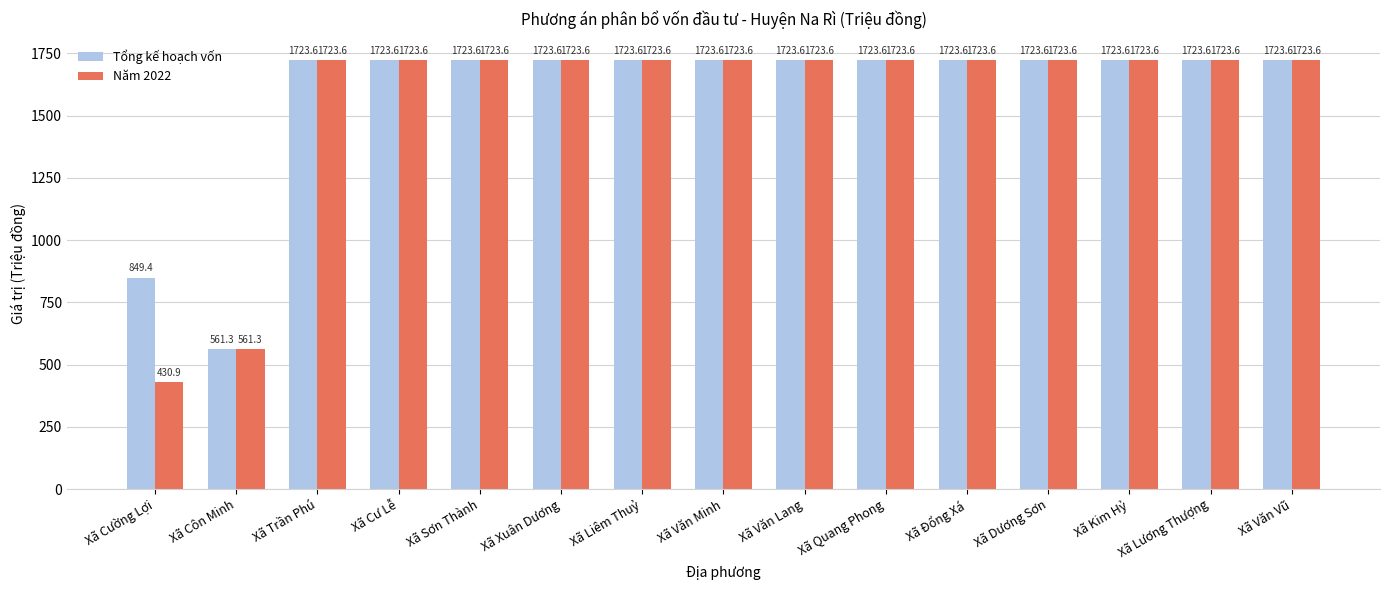

Between Xã Cường Lợi and Xã Liêm Thuỷ, which series saw the biggest shift?

Năm 2022